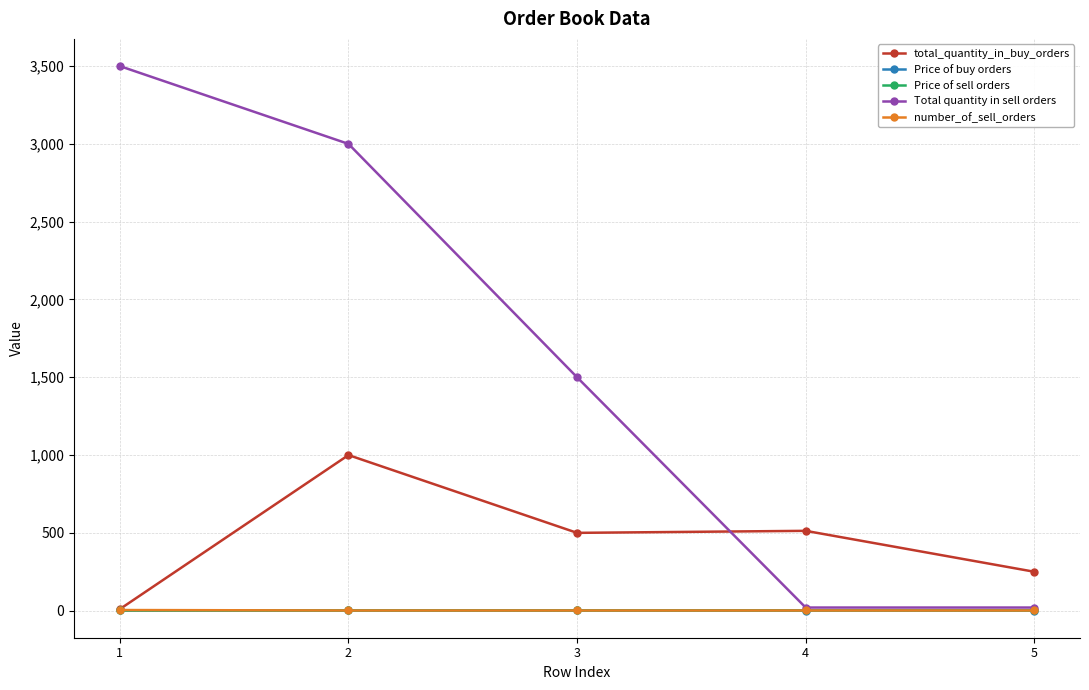

Which series changed the most between 1 and 4?

Total quantity in sell orders